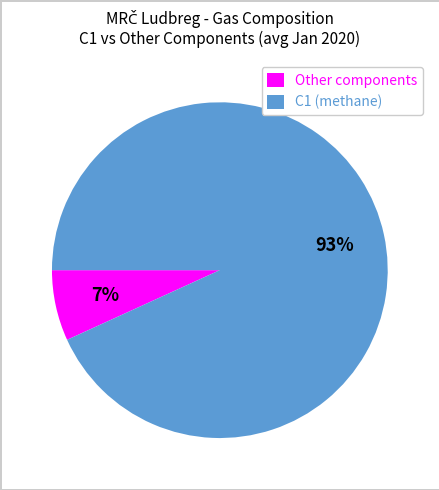

How many slices are in this pie chart?

2